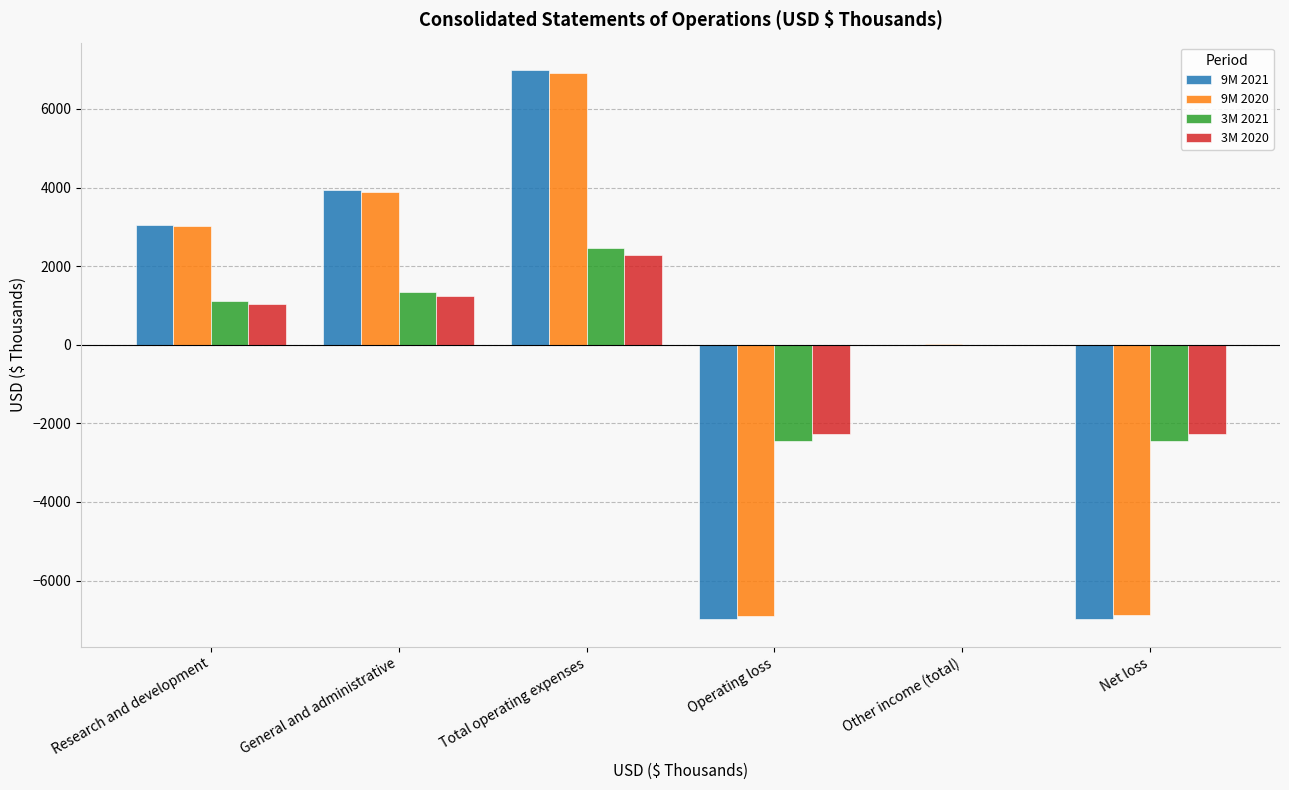

What is the total value across all series at Research and development?

8247